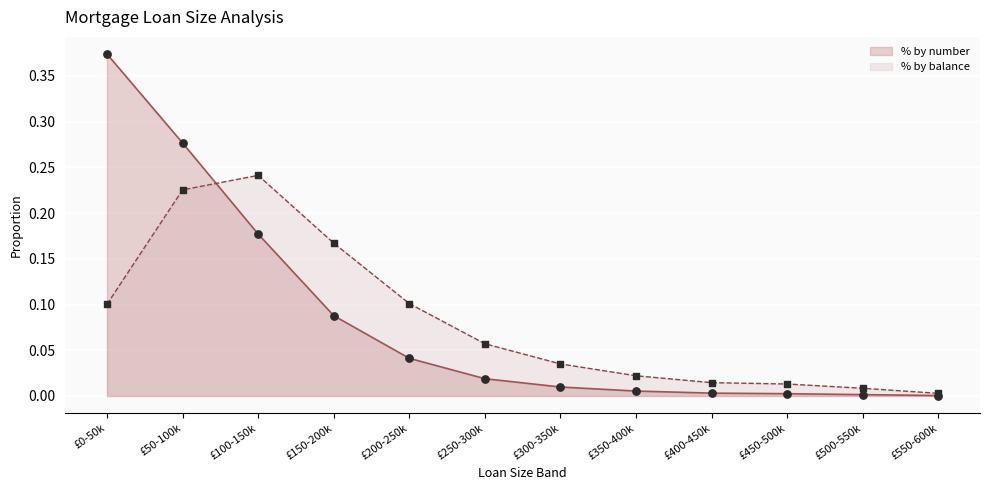

Which series contains the lowest Y value?

% by number